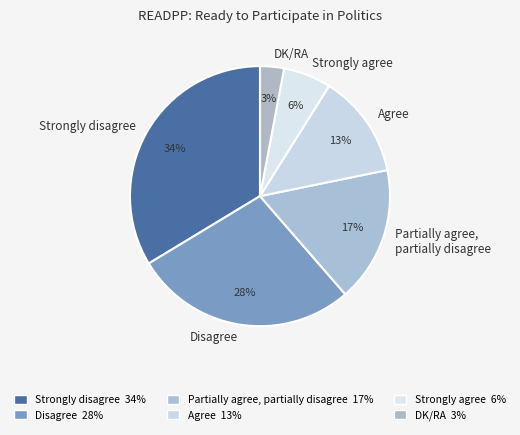

Do Agree and Disagree together represent more than half of the pie?

No